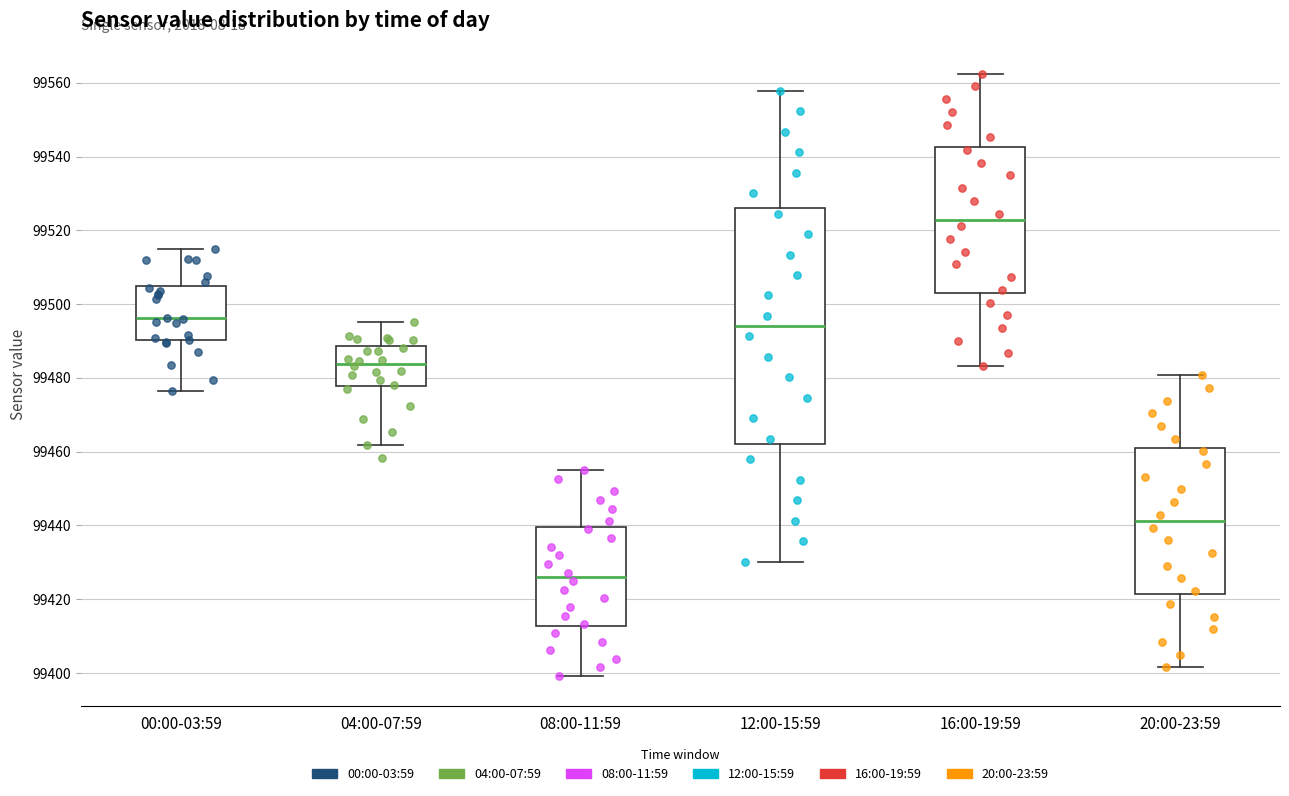

Which box is the tallest, from its lower edge to its upper edge?

12:00-15:59